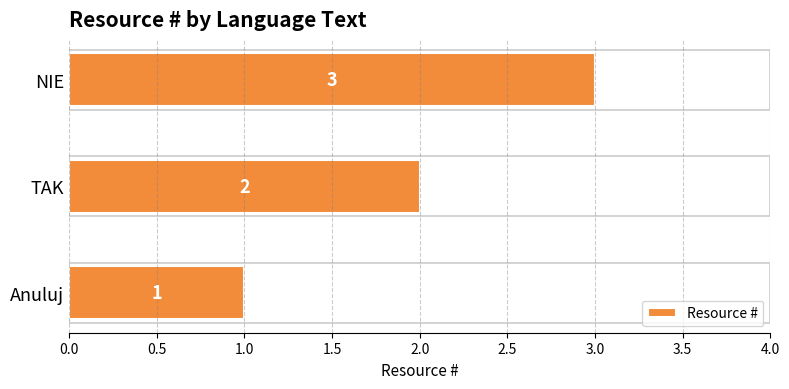

What is the sum of all values?

6